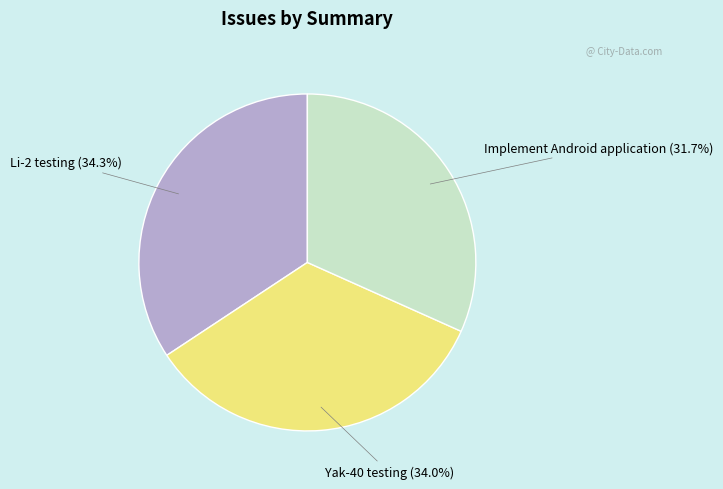

To the nearest percent, what is the average slice percentage?

33%